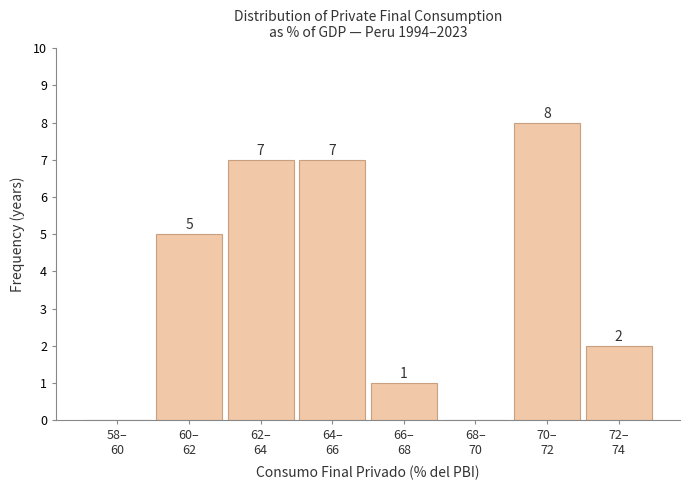

What is the greatest value displayed?

8